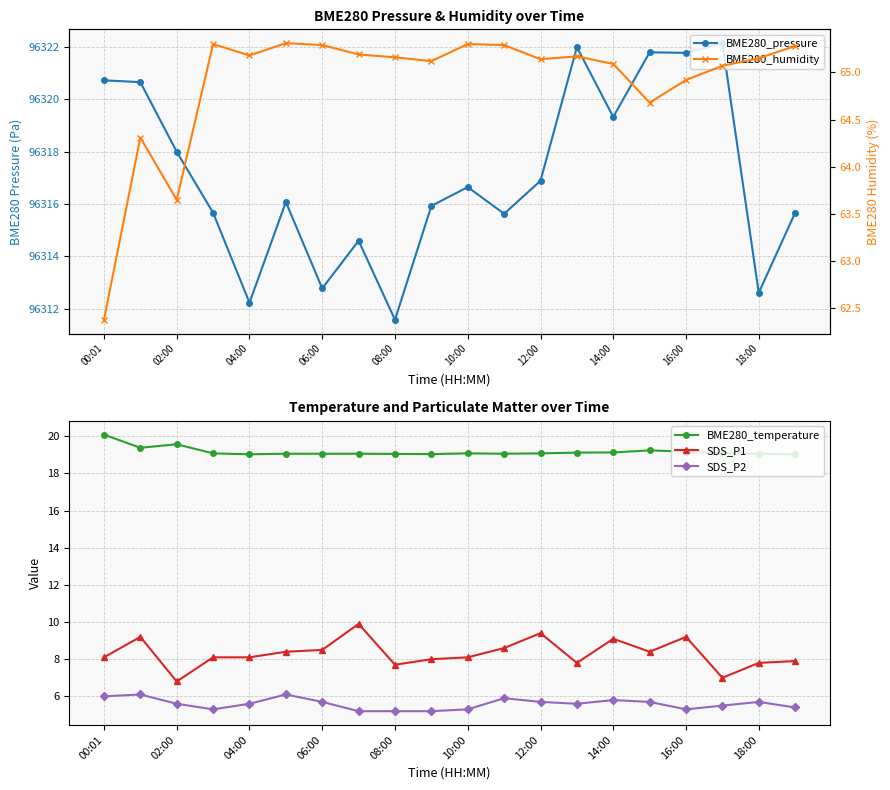

Is it true that SDS_P2 equals 5.8 at 14:00?

True